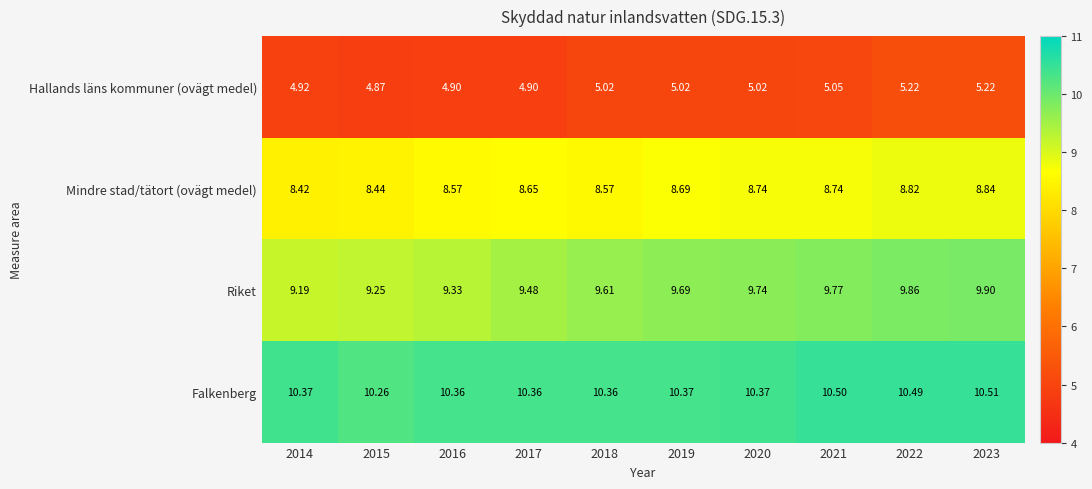

Which series has the largest total across all categories?

Falkenberg